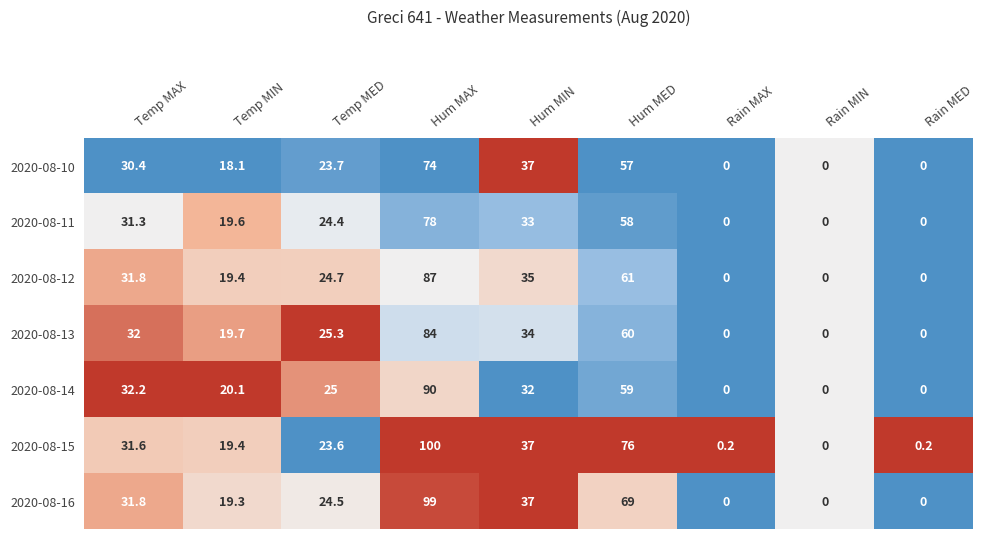

Which series has the largest range (max minus min)?

2020-08-15